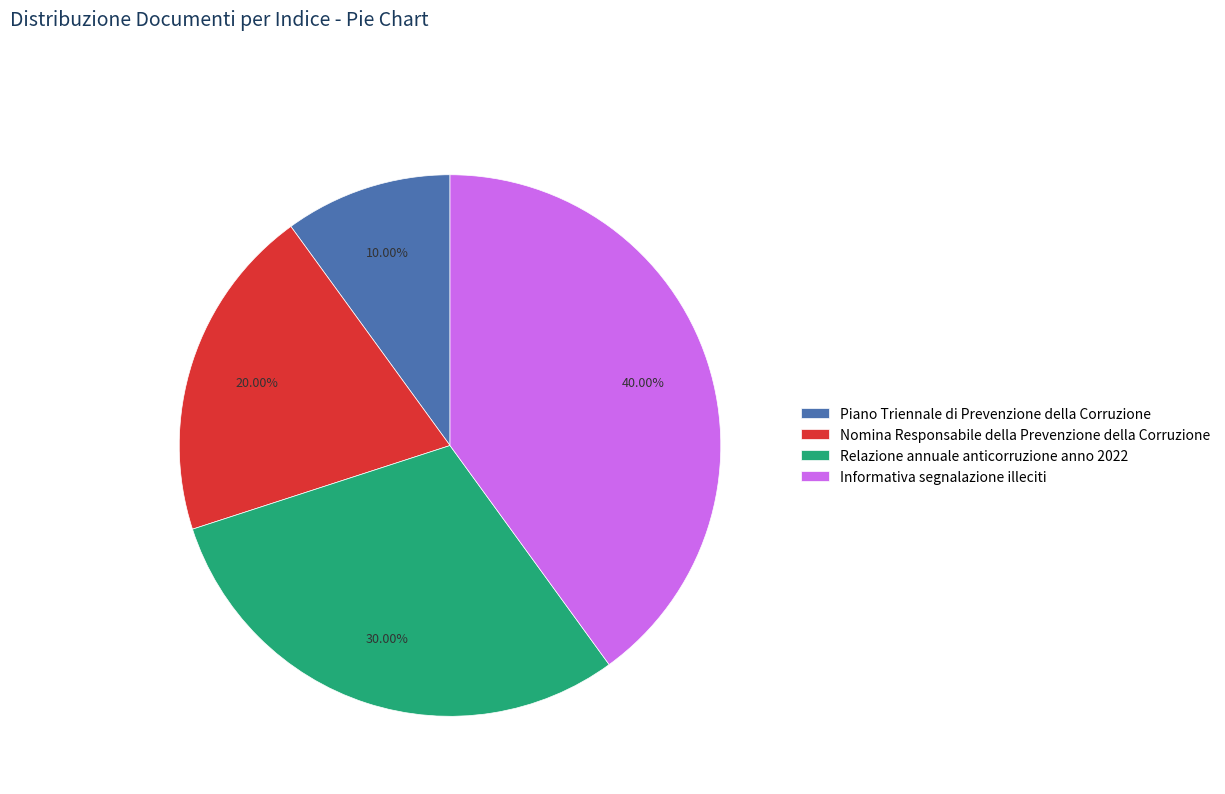

Is Relazione annuale anticorruzione anno 2022 the majority of the pie?

No